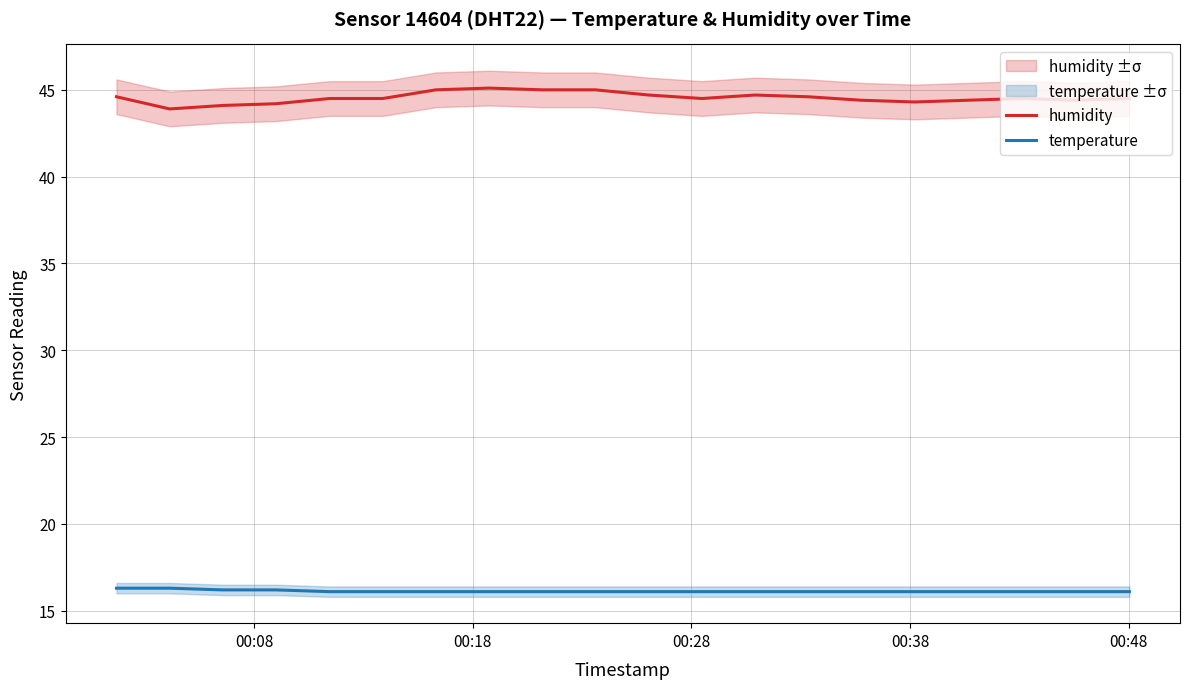

True or false: humidity and temperature intersect in this chart.

False